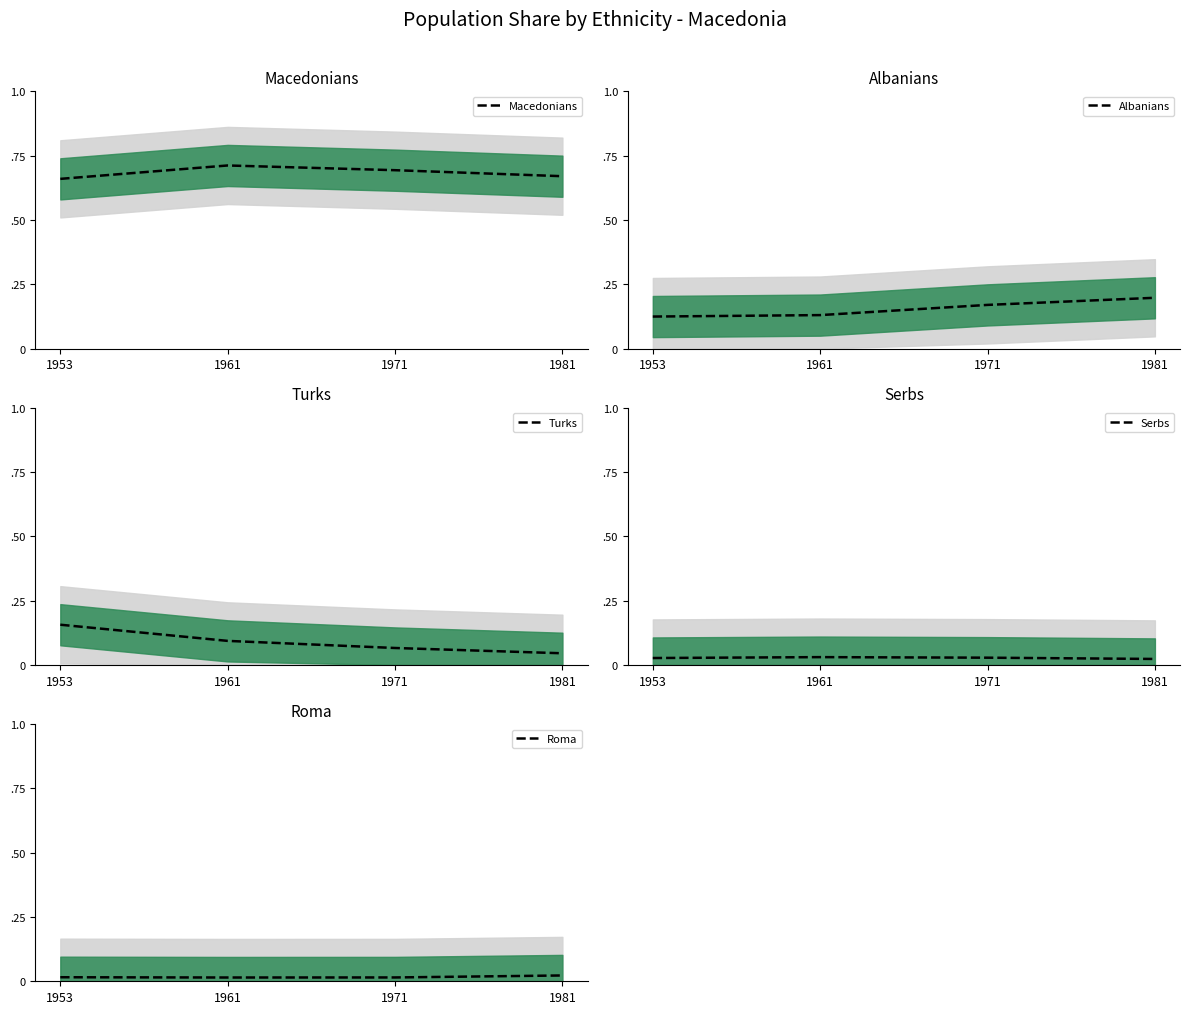

The Serbs series shows 0.0 at 1971. True or false?

False